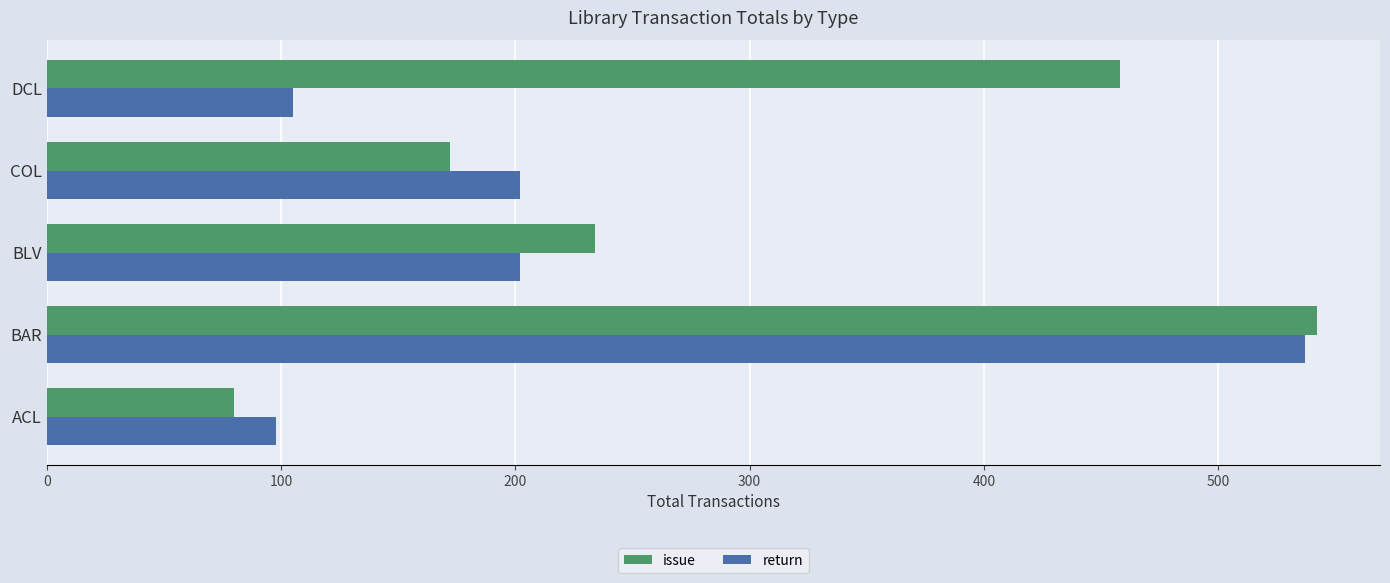

What is the difference between the second highest and second lowest values in the return series?

97